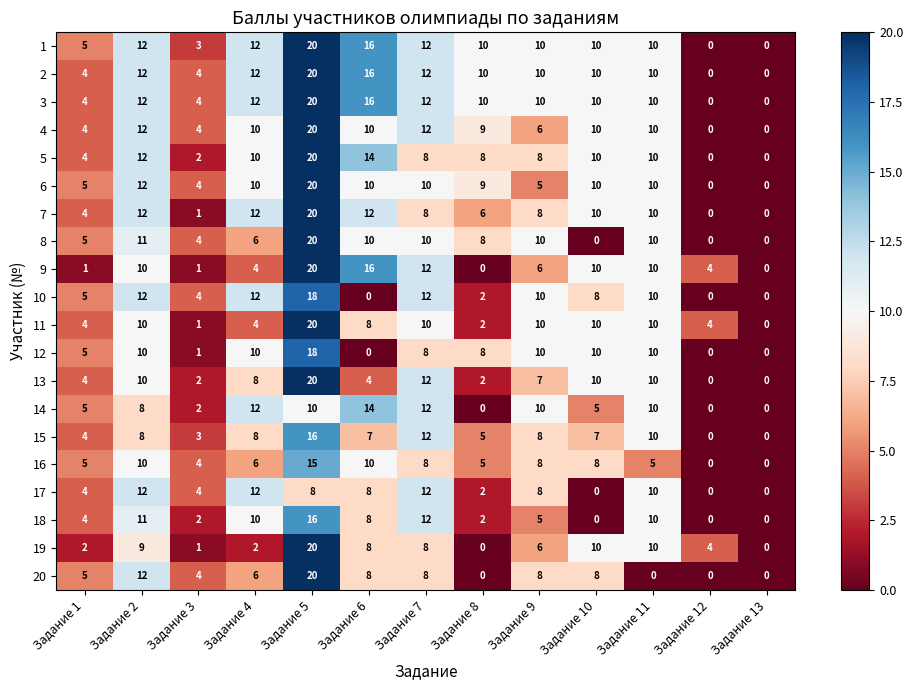

What is the spread (max minus min) of values at Задание 7?

4